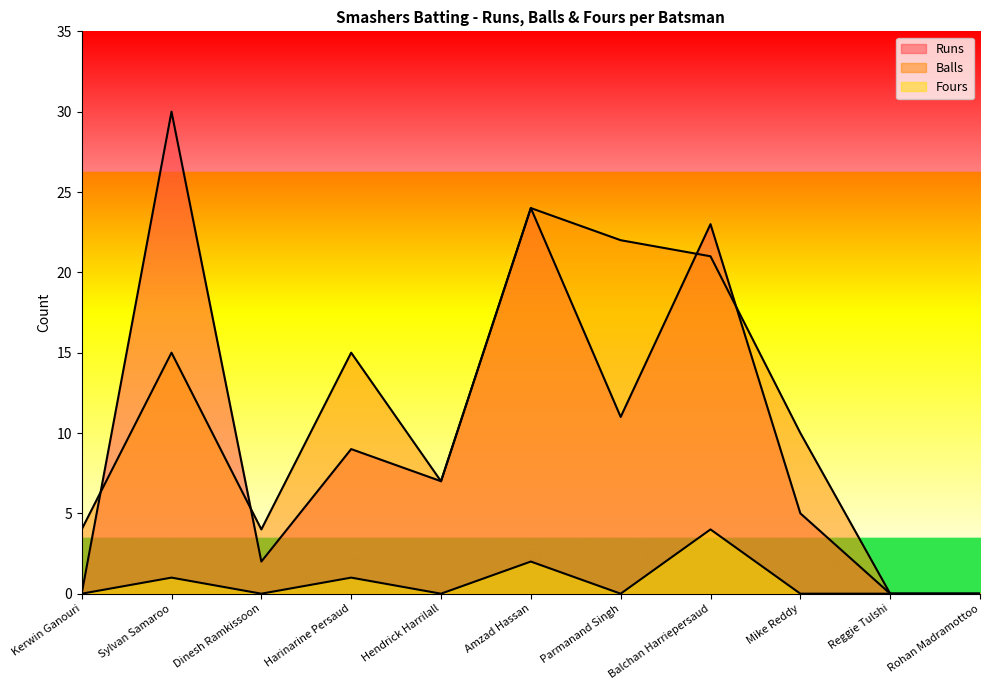

What is the difference between the maximum and second lowest values in the Balls series?

24